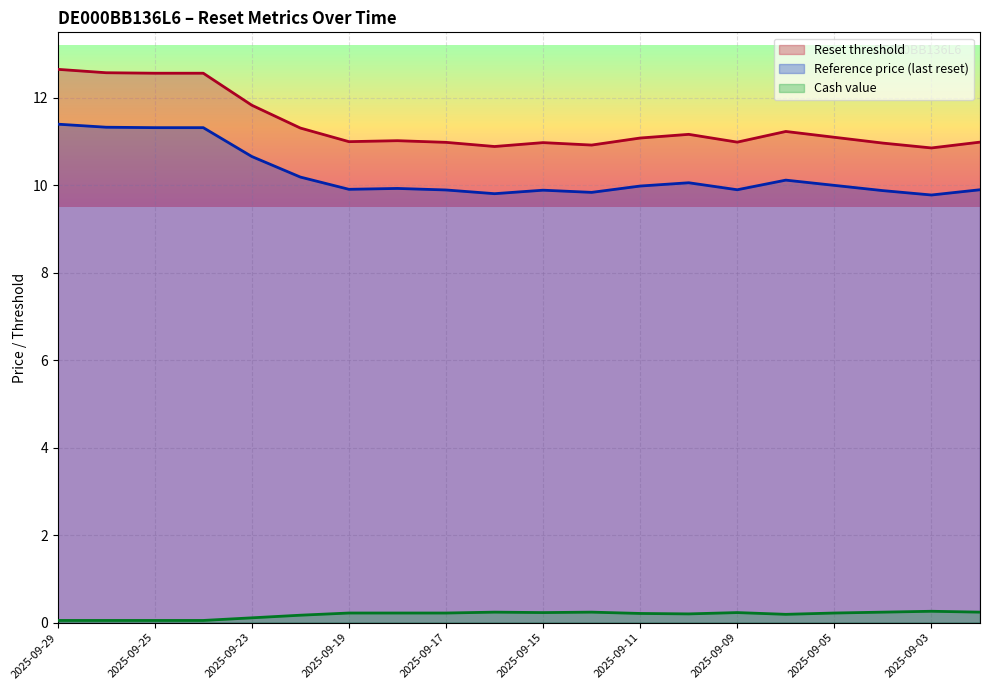

True or false: Reset threshold and Cash value cross at least once.

False